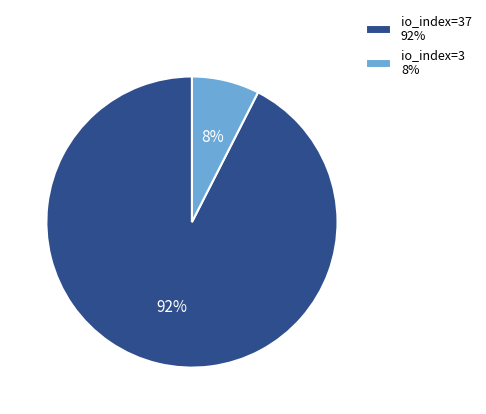

To the nearest percent, what is the combined percentage of io_index=3 8% and io_index=37 92%?

100%